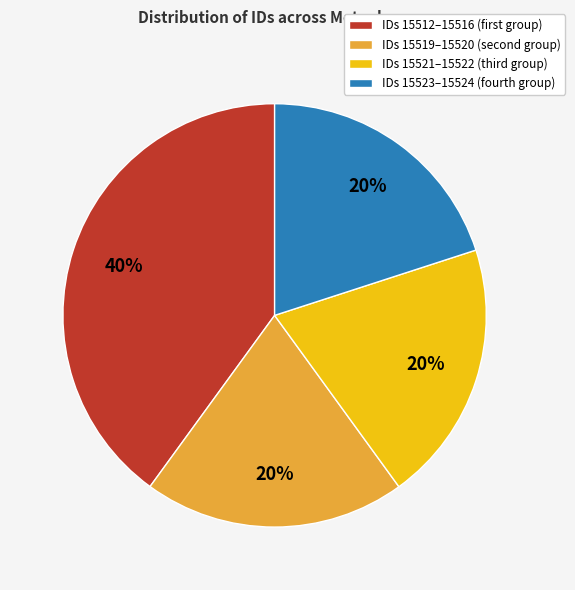

To the nearest percent, what percentage of the pie is IDs 15523–15524 (fourth group)?

20%